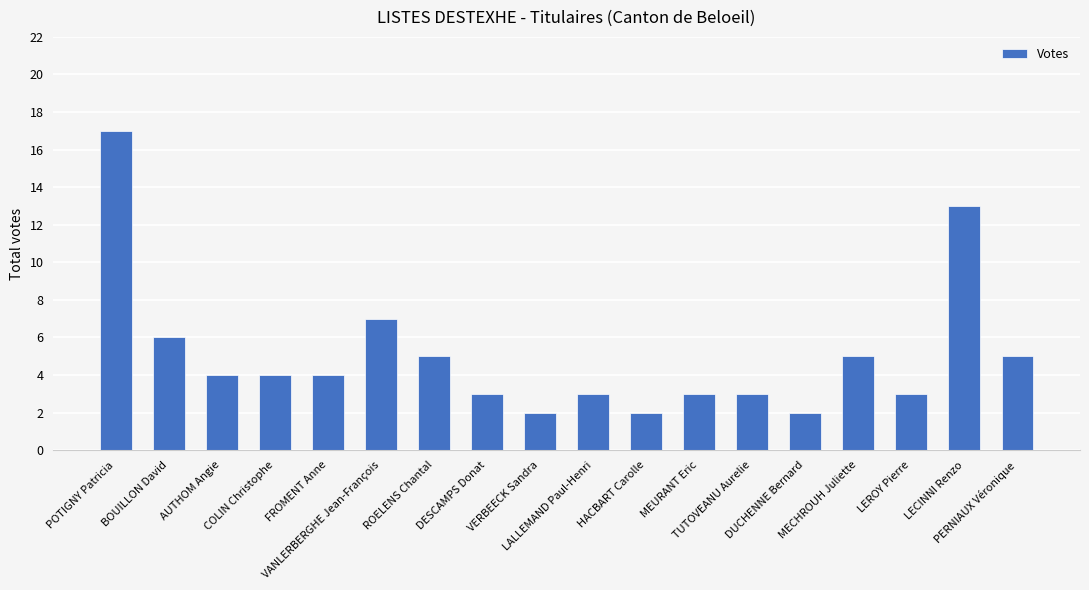

Reading right to left, list all the values displayed in this chart.

5	13	3	5	2	3	3	2	3	2	3	5	7	4	4	4	6	17